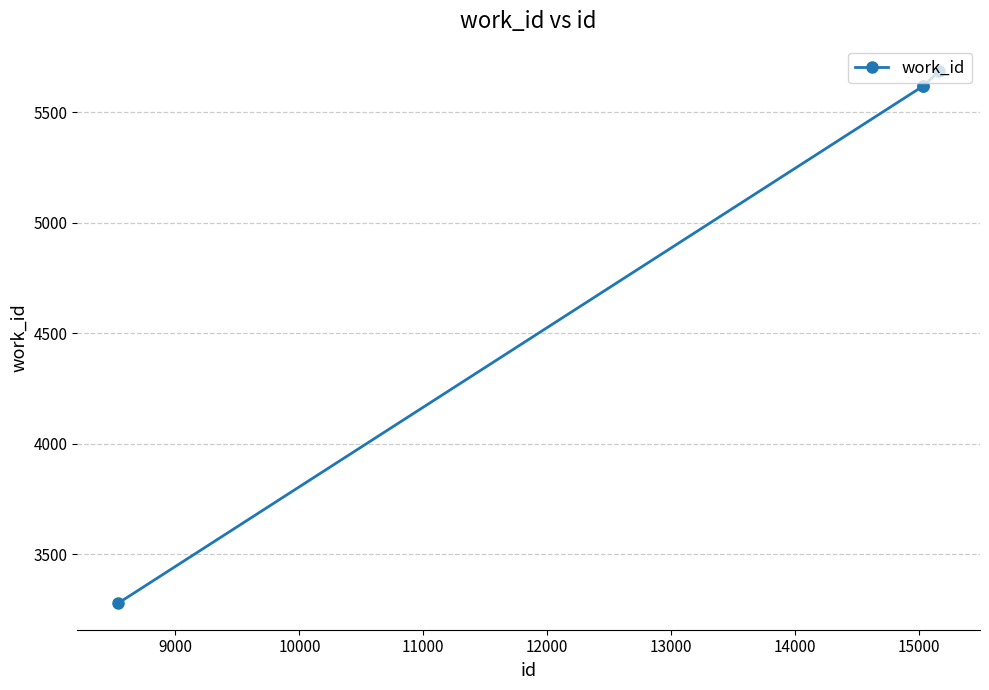

What is the greatest value displayed?

5685